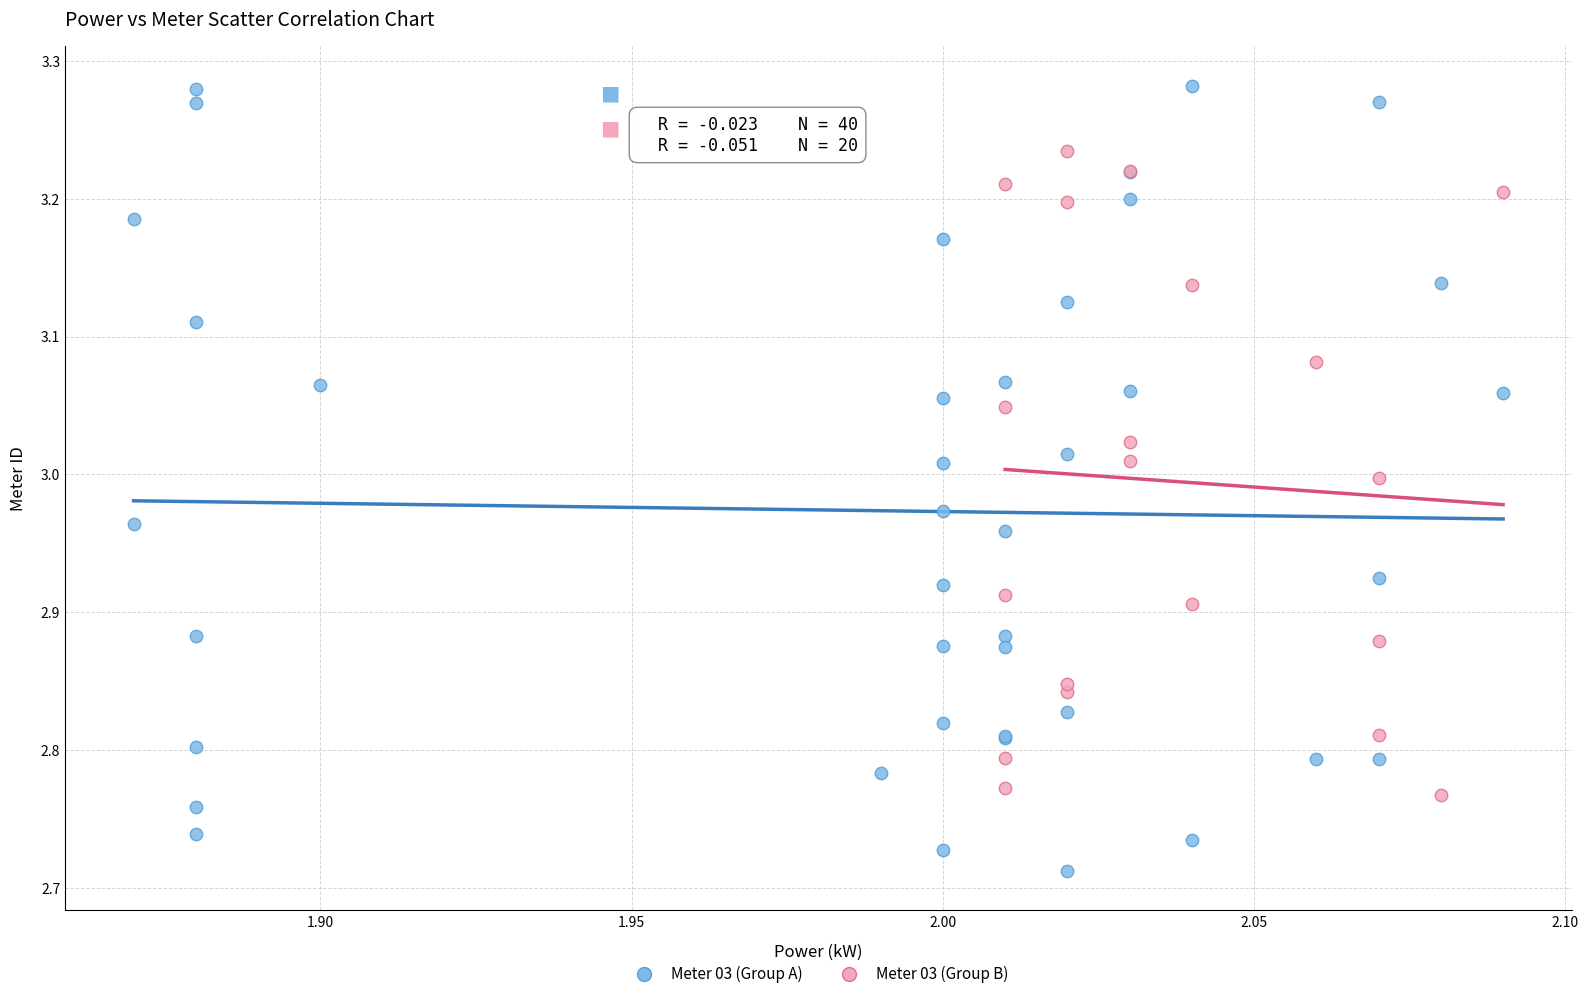

Which series has the largest Y range (max minus min)?

Meter 03 (Group A)